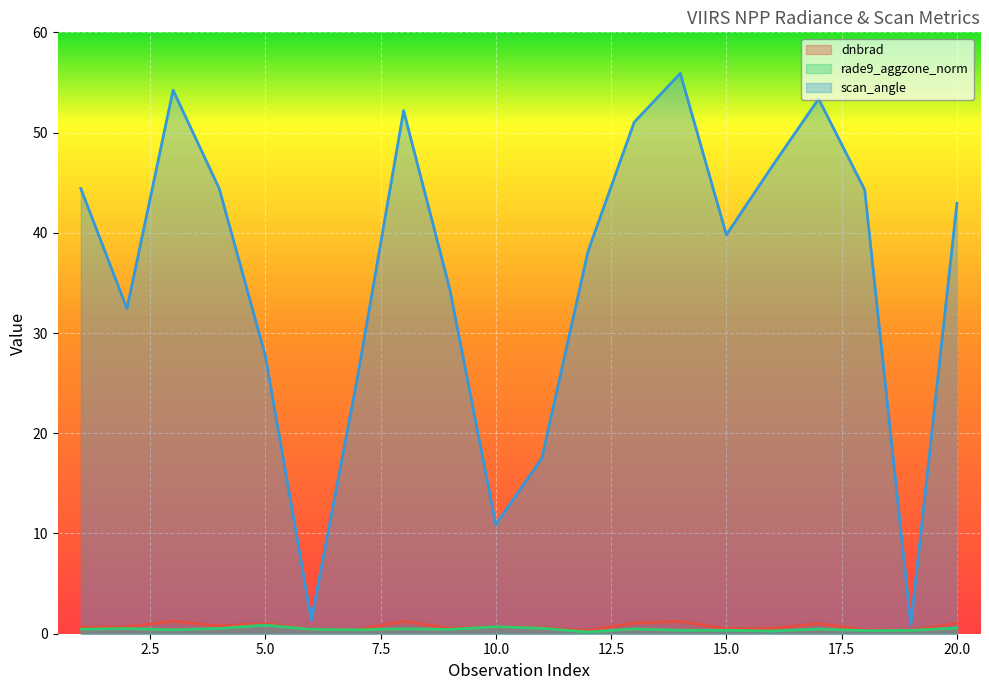

At which category does scan_angle reach its first local valley?

2